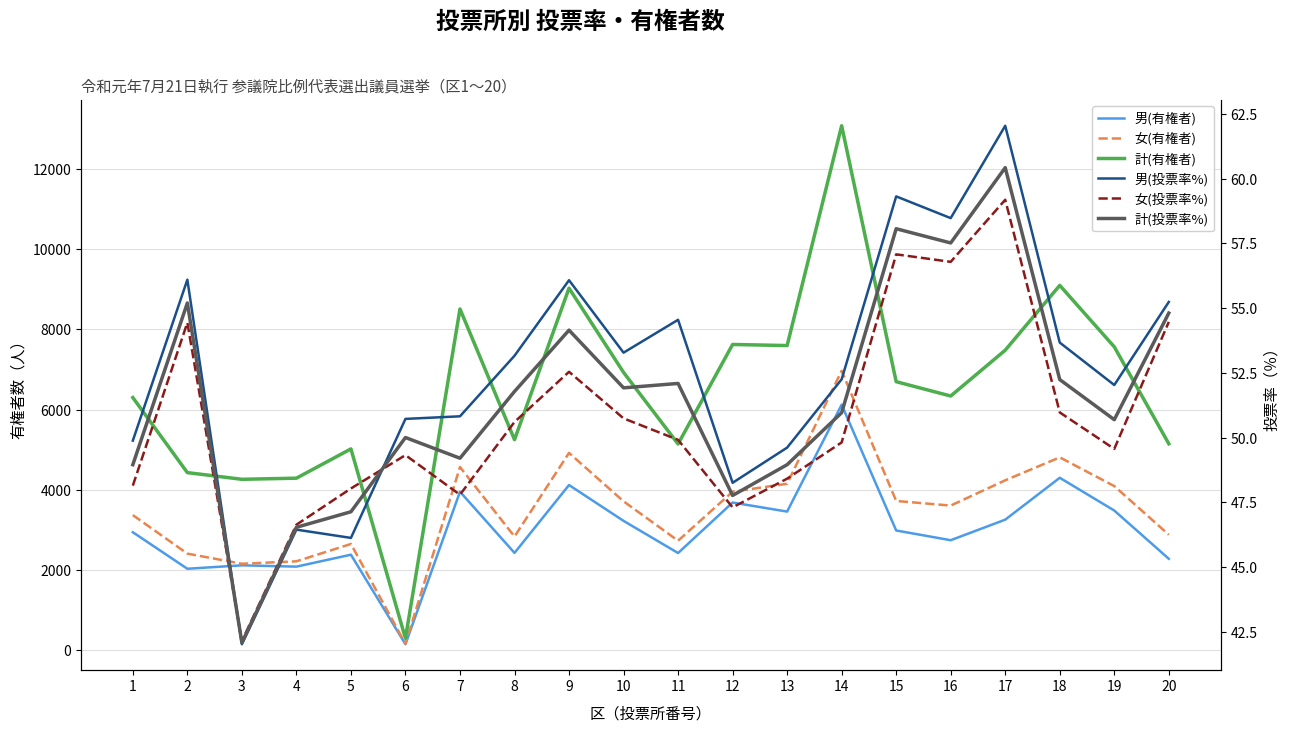

Rank the categories by 女(有権者) value from lowest to highest.

6, 3, 4, 2, 5, 11, 8, 20, 1, 16, 10, 15, 12, 19, 13, 17, 7, 18, 9, 14